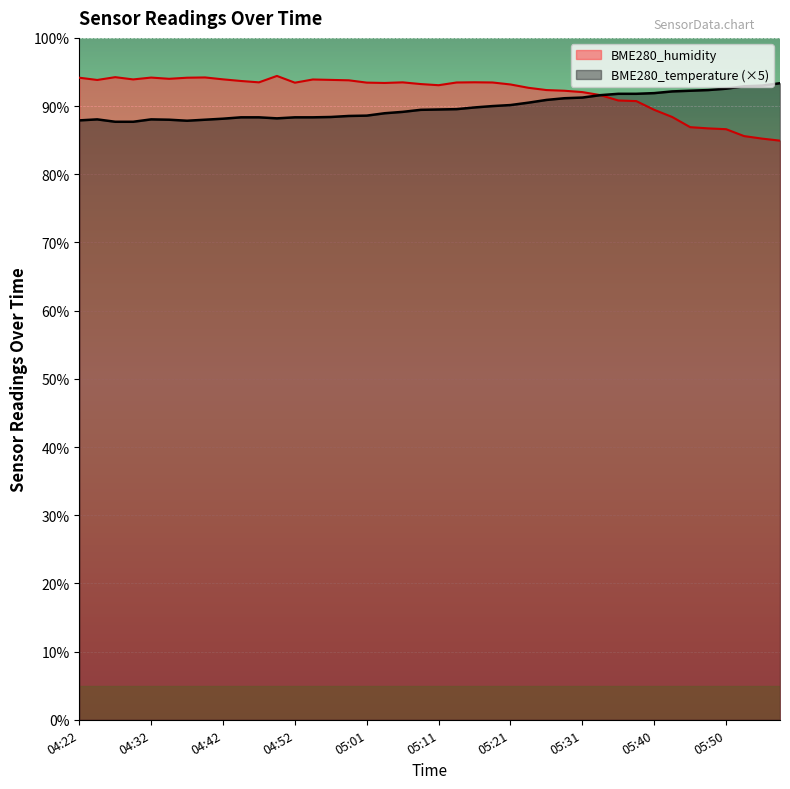

Reading left to right, transcribe all the data shown in this chart.

BME280_humidity: 94.2	93.8	94.2	93.9	94.2	94.0	94.2	94.2	93.9	93.7	93.5	94.4	93.4	93.9	93.8	93.8	93.4	93.4	93.5	93.2	93.1	93.5	93.5	93.5	93.2	92.7	92.3	92.2	92.0	91.6	90.8	90.7	89.5	88.4	86.9	86.7	86.6	85.6	85.2	84.9
BME280_temperature: 87.9	88.0	87.7	87.7	88.0	88.0	87.8	88.0	88.1	88.4	88.4	88.2	88.4	88.4	88.4	88.6	88.6	88.9	89.1	89.5	89.5	89.5	89.8	90.0	90.2	90.5	90.9	91.2	91.2	91.6	91.8	91.8	91.9	92.2	92.2	92.3	92.6	92.9	93.0	93.4